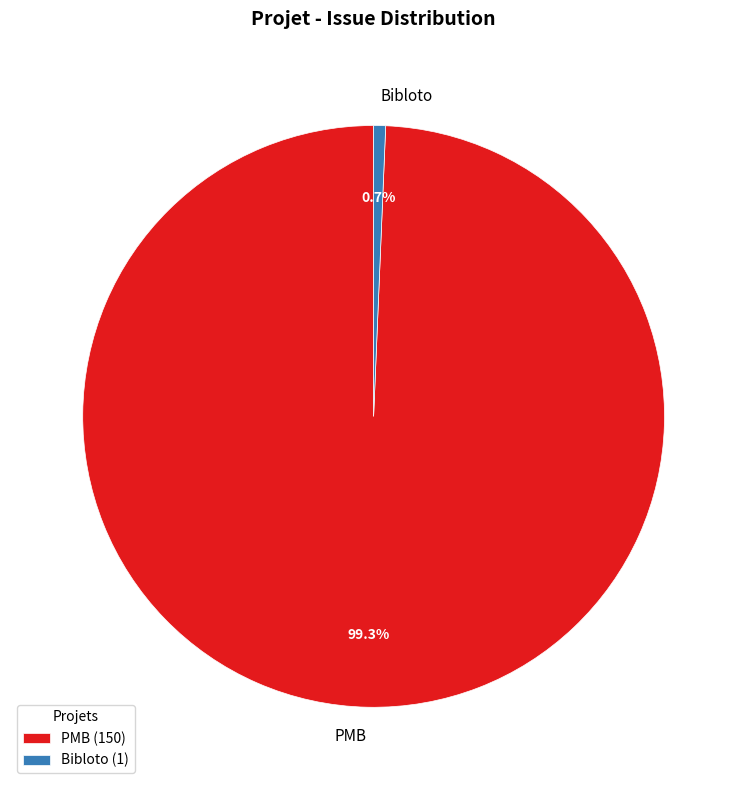

Is the sum of Bibloto and PMB greater than half?

Yes